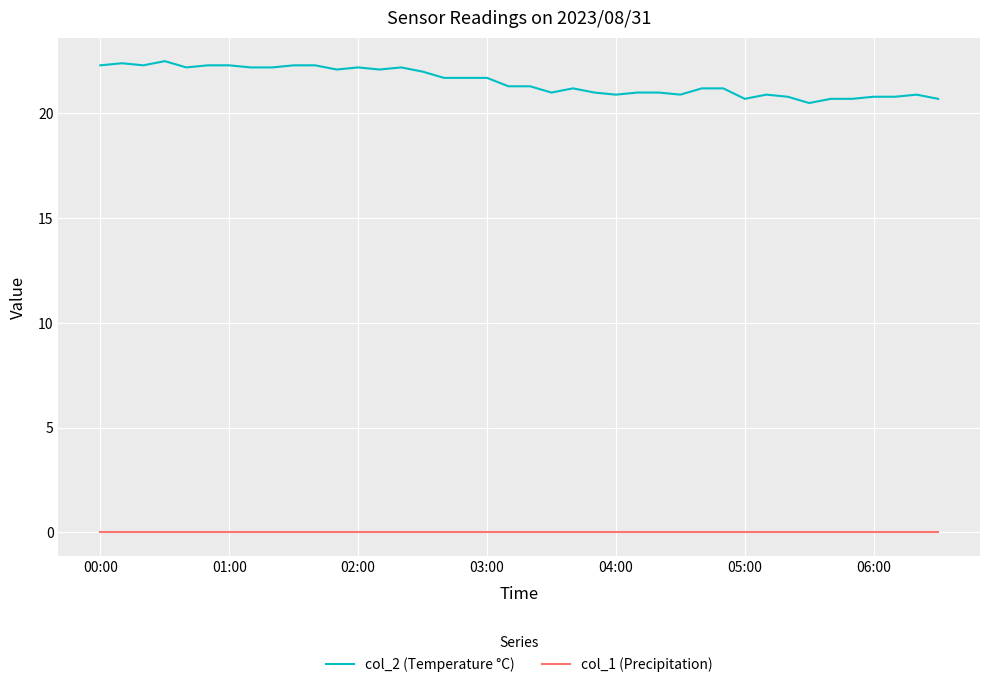

What is the lowest value of the col_2 (Temperature °C) series?

20.5